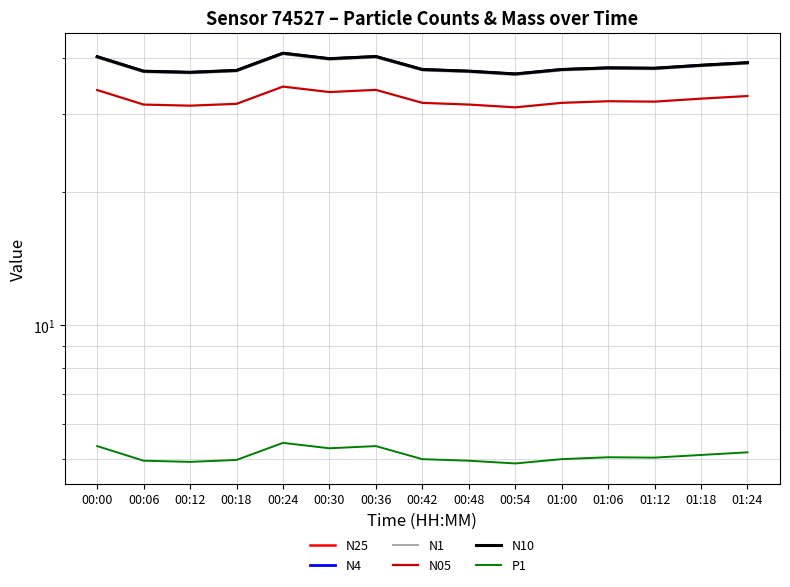

Reading left to right, extract all data points from this chart.

N25: 00:00=40.3	00:06=37.4	00:12=37.1	00:18=37.5	00:24=41.0	00:30=39.9	00:36=40.3	00:42=37.7	00:48=37.4	00:54=36.8	01:00=37.7	01:06=38.0	01:12=37.9	01:18=38.5	01:24=39.0
N4: 00:00=40.3	00:06=37.4	00:12=37.1	00:18=37.5	00:24=41.0	00:30=39.9	00:36=40.3	00:42=37.7	00:48=37.4	00:54=36.8	01:00=37.7	01:06=38.0	01:12=37.9	01:18=38.5	01:24=39.0
N1: 00:00=40.1	00:06=37.2	00:12=37.0	00:18=37.3	00:24=40.8	00:30=39.7	00:36=40.1	00:42=37.5	00:48=37.2	00:54=36.6	01:00=37.5	01:06=37.8	01:12=37.7	01:18=38.3	01:24=38.8
N05: 00:00=33.9	00:06=31.4	00:12=31.2	00:18=31.6	00:24=34.5	00:30=33.5	00:36=33.9	00:42=31.7	00:48=31.4	00:54=31.0	01:00=31.7	01:06=32.0	01:12=31.9	01:18=32.4	01:24=32.9
N10: 00:00=40.3	00:06=37.4	00:12=37.1	00:18=37.5	00:24=41.0	00:30=39.9	00:36=40.3	00:42=37.7	00:48=37.4	00:54=36.8	01:00=37.7	01:06=38.0	01:12=38.0	01:18=38.5	01:24=39.1
P1: 00:00=5.3	00:06=5.0	00:12=4.9	00:18=5.0	00:24=5.4	00:30=5.3	00:36=5.3	00:42=5.0	00:48=5.0	00:54=4.9	01:00=5.0	01:06=5.0	01:12=5.0	01:18=5.1	01:24=5.2